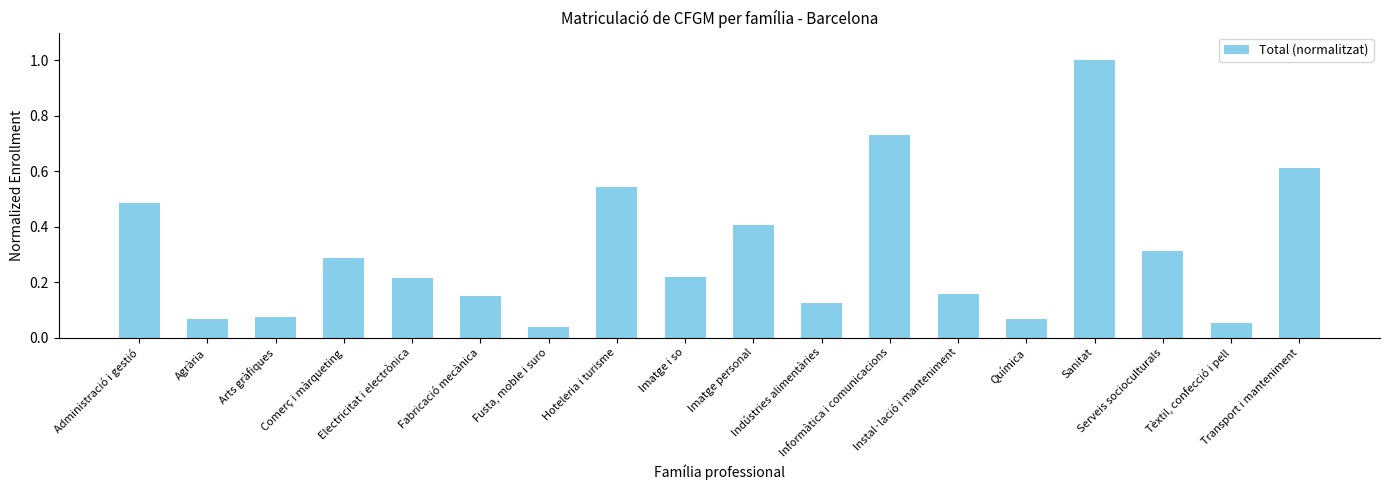

What is the label of the 7th bar from the right?

Informàtica i comunicacions